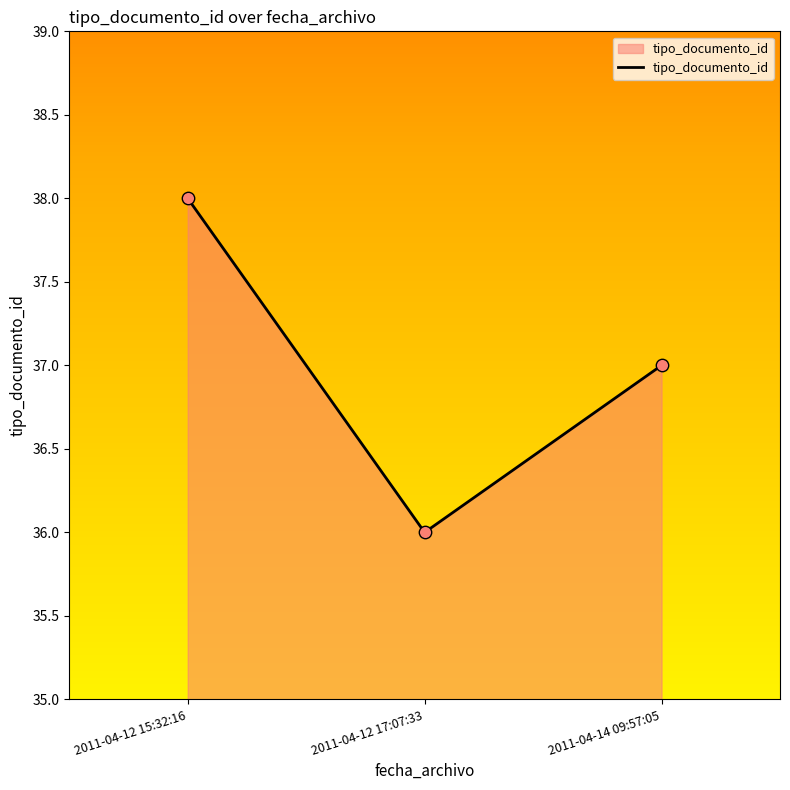

Between 2011-04-12 15:32:16 and 2011-04-14 09:57:05, which is larger?

2011-04-12 15:32:16